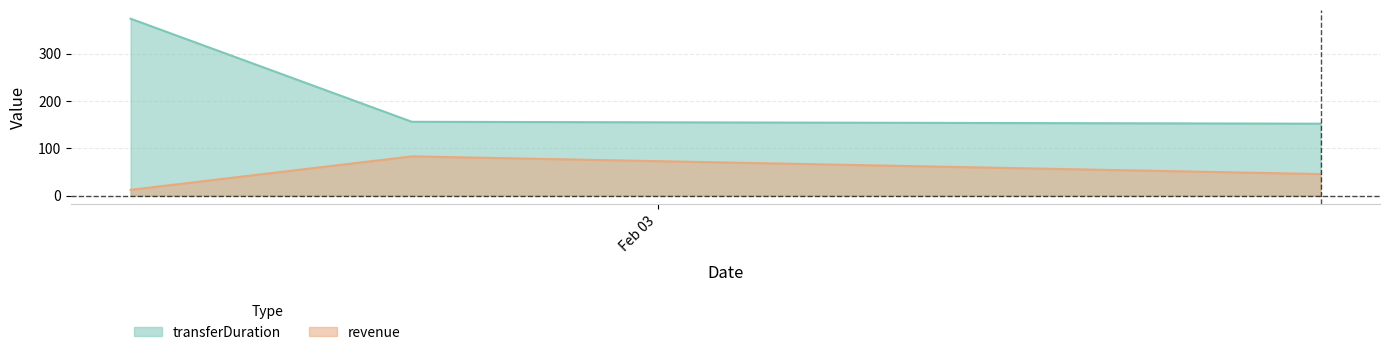

What is the difference between the second highest and minimum values in the revenue series?

33.4